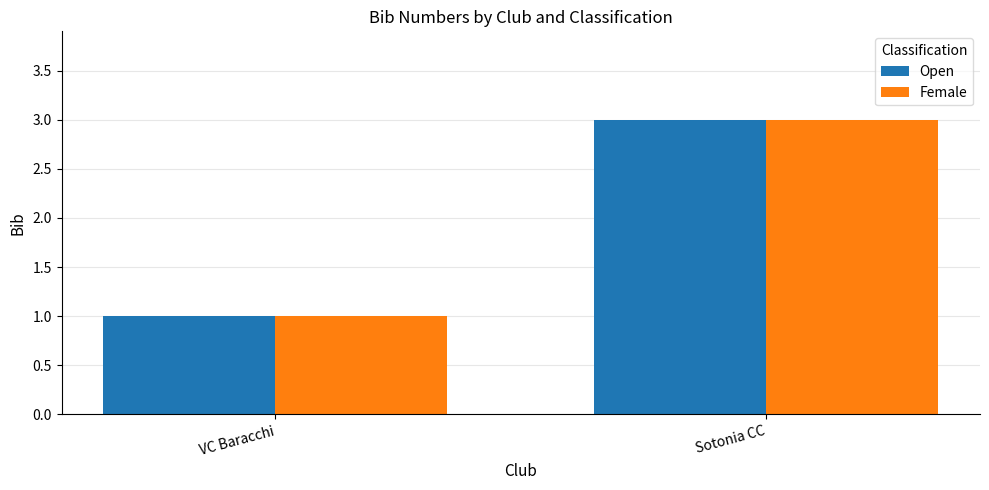

What value does the Open series have at VC Baracchi?

1